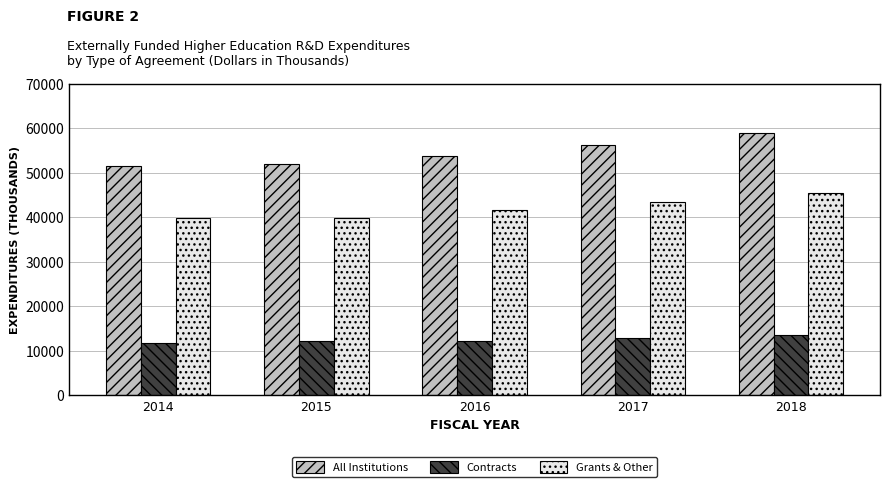

How many groups of bars are there?

5